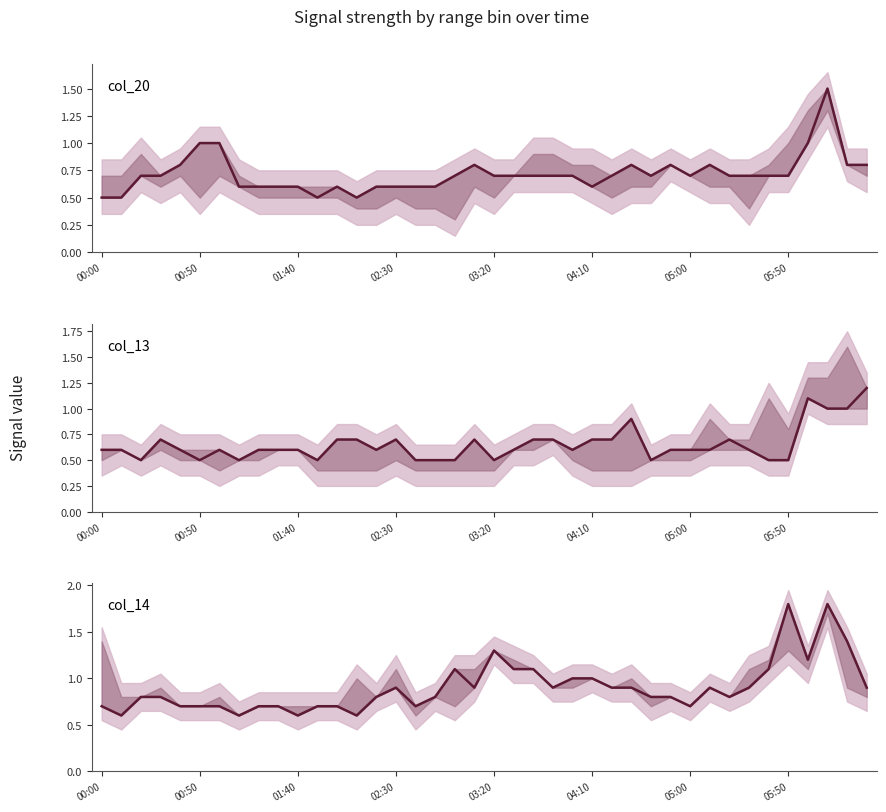

What is the maximum value shown in the chart?

1.8